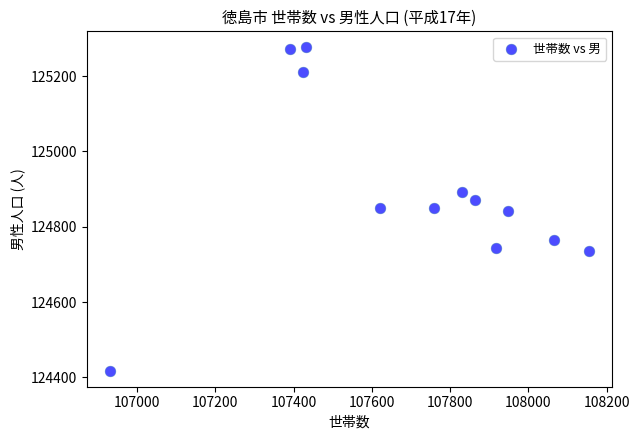

What is the average Y value?

124894